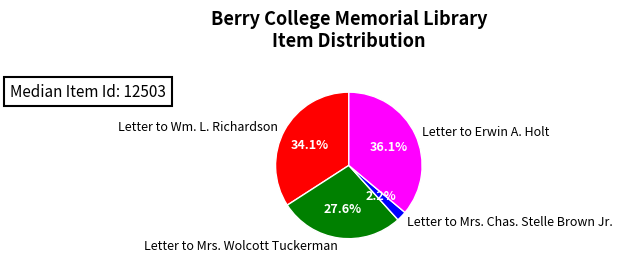

Which slice is the smallest?

Letter to Mrs. Chas. Stelle Brown Jr.